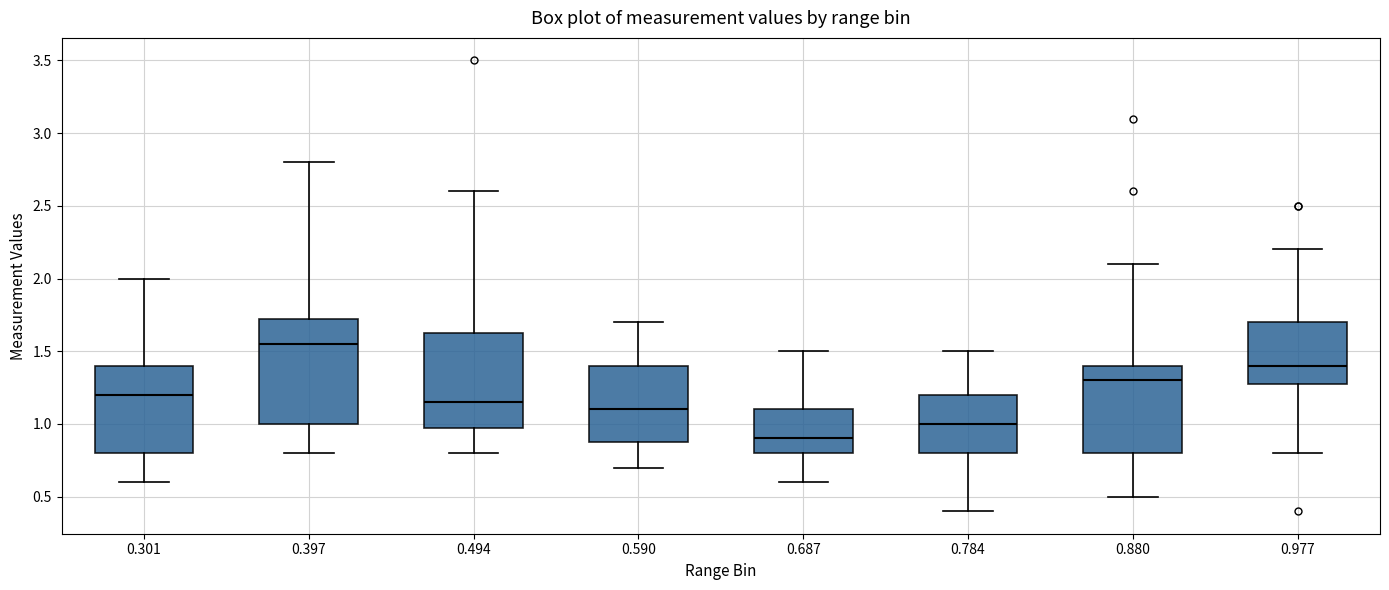

Which box's median line is the highest?

0.397